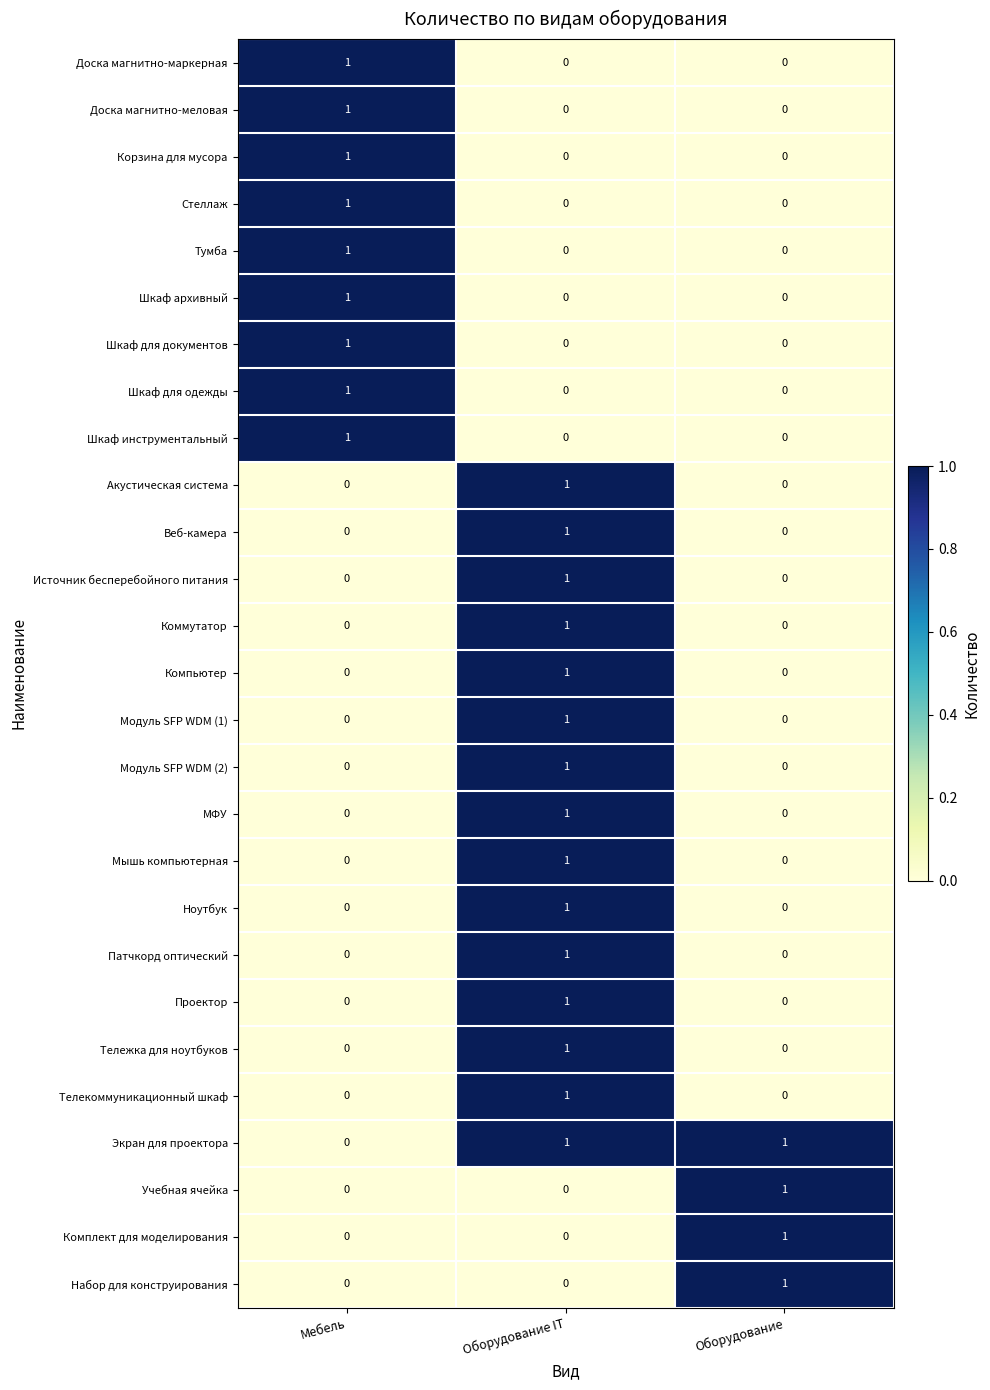

Count the Тумба values in the range 0 to 1.

3